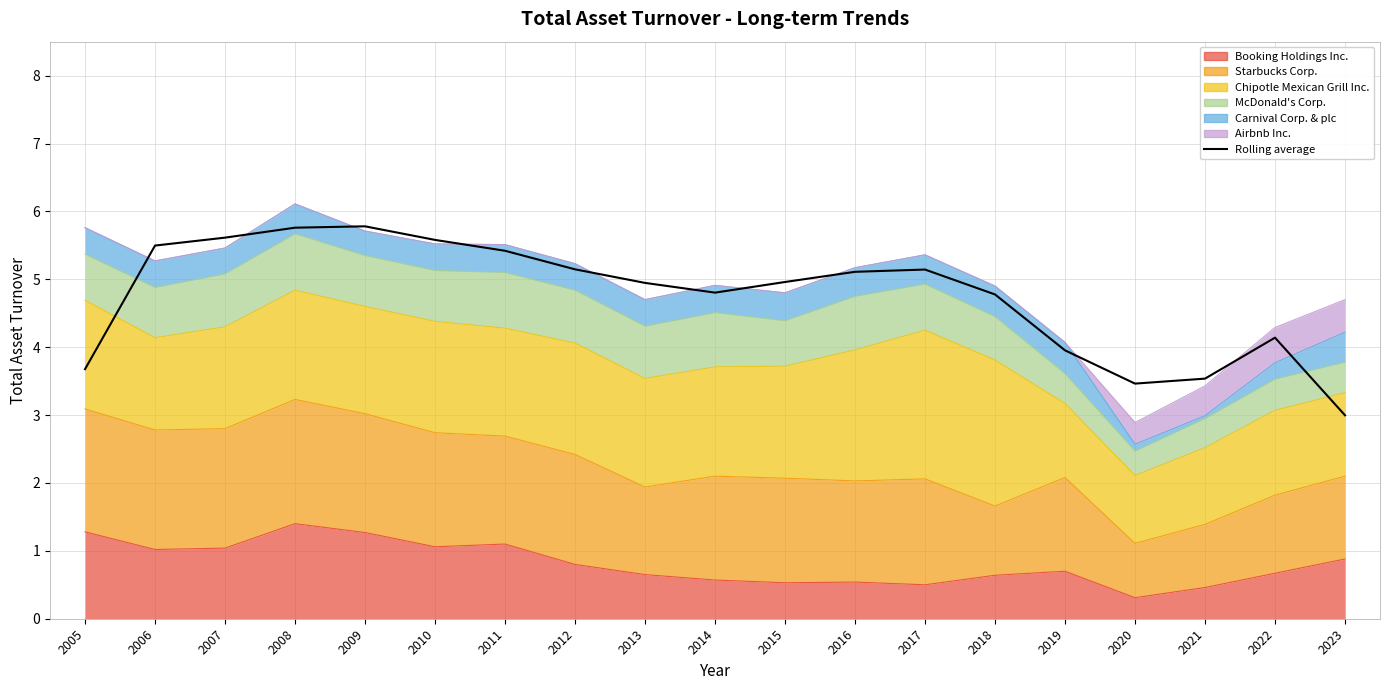

At which label does the data first exceed 4?

2006